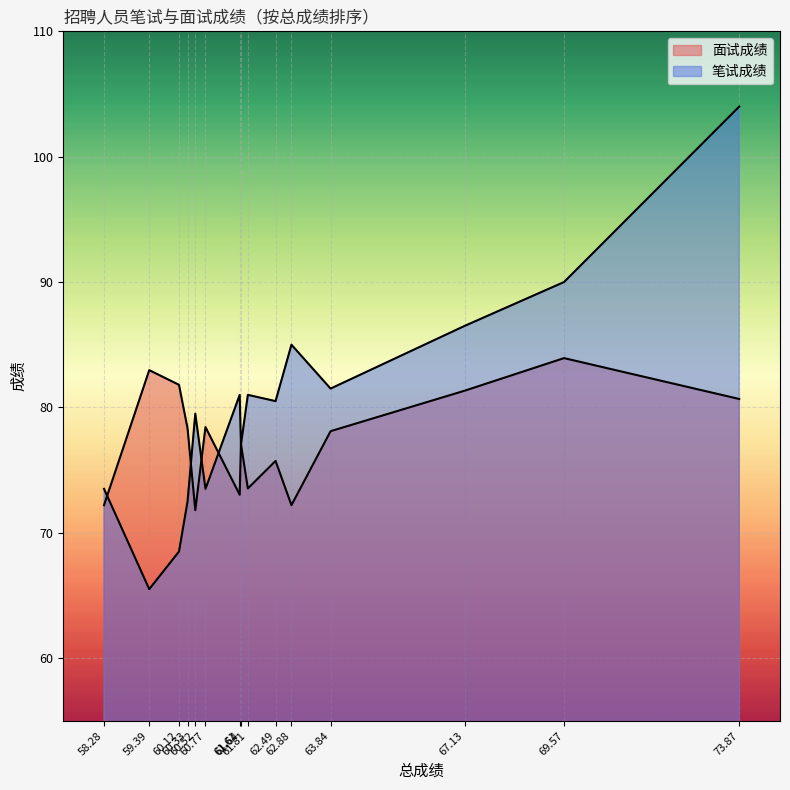

What is the total value across all series at 60.52?

151.3